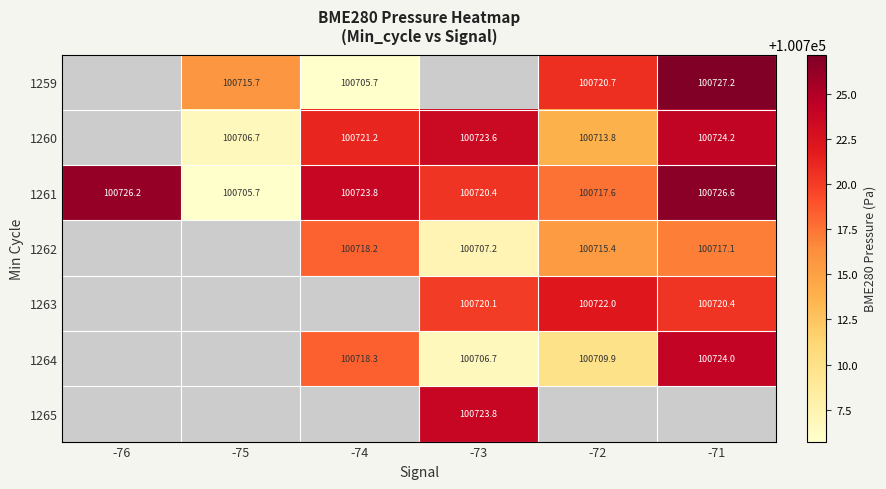

Is the value of 1259 at -75 greater than the value of 1260 at -74?

No